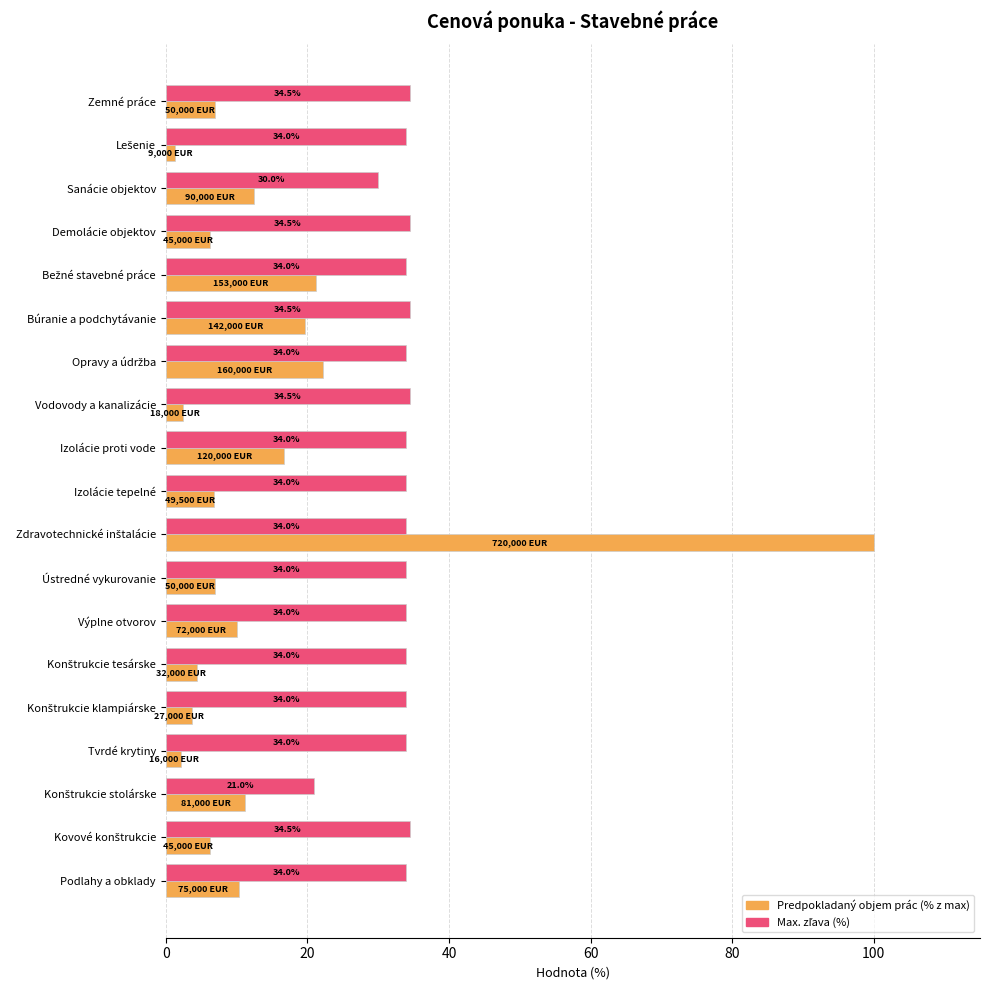

True or false: Predpokladaný objem prác (% z max) has a value of 6.9 at Ústredné vykurovanie.

True